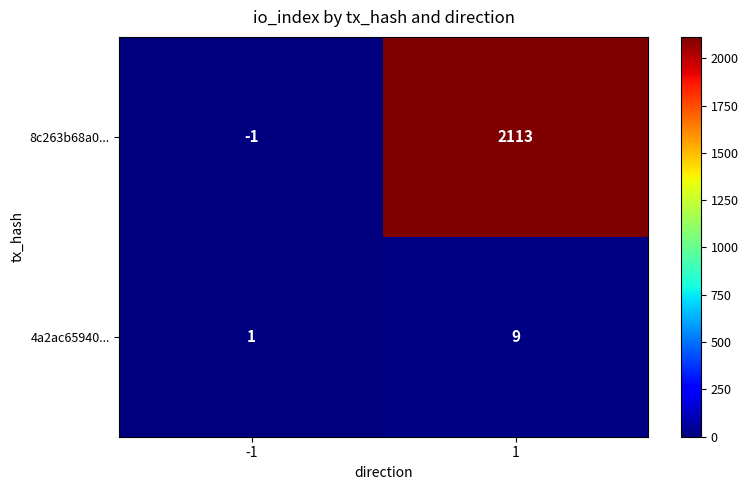

Reading left to right, extract all data points from this chart.

8c263b68a0...: -1	2113
4a2ac65940...: 1	9